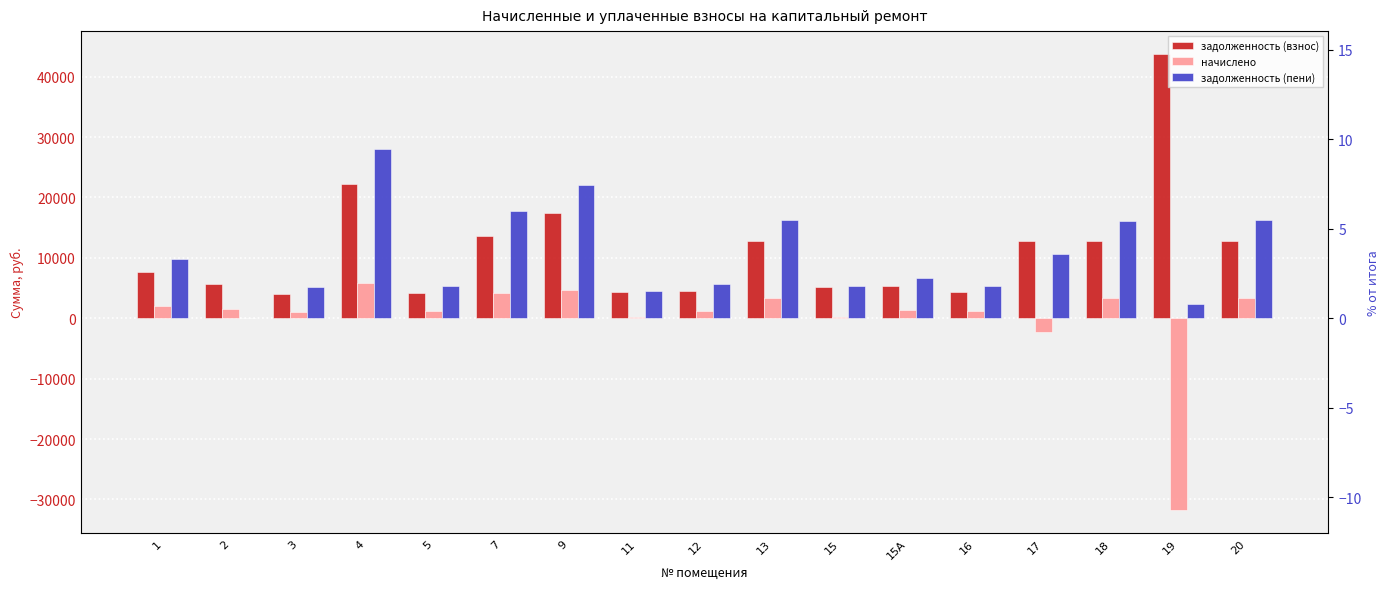

The задолженность (взнос) series shows 6332.9 at 16. True or false?

False